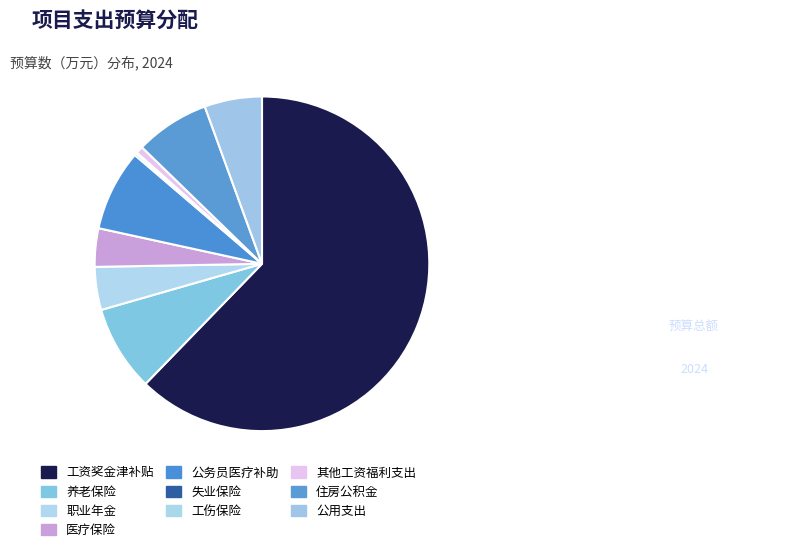

Combined, what portion of the pie is 住房公积金 and 工伤保险?

7.3%